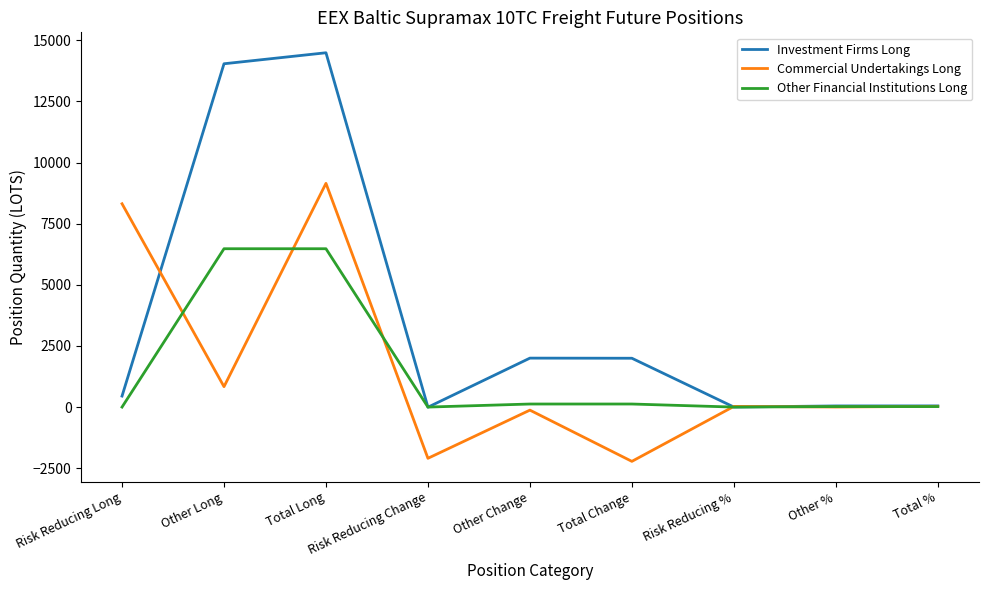

List the series in order of their peak value, highest first.

Investment Firms Long, Commercial Undertakings Long, Other Financial Institutions Long